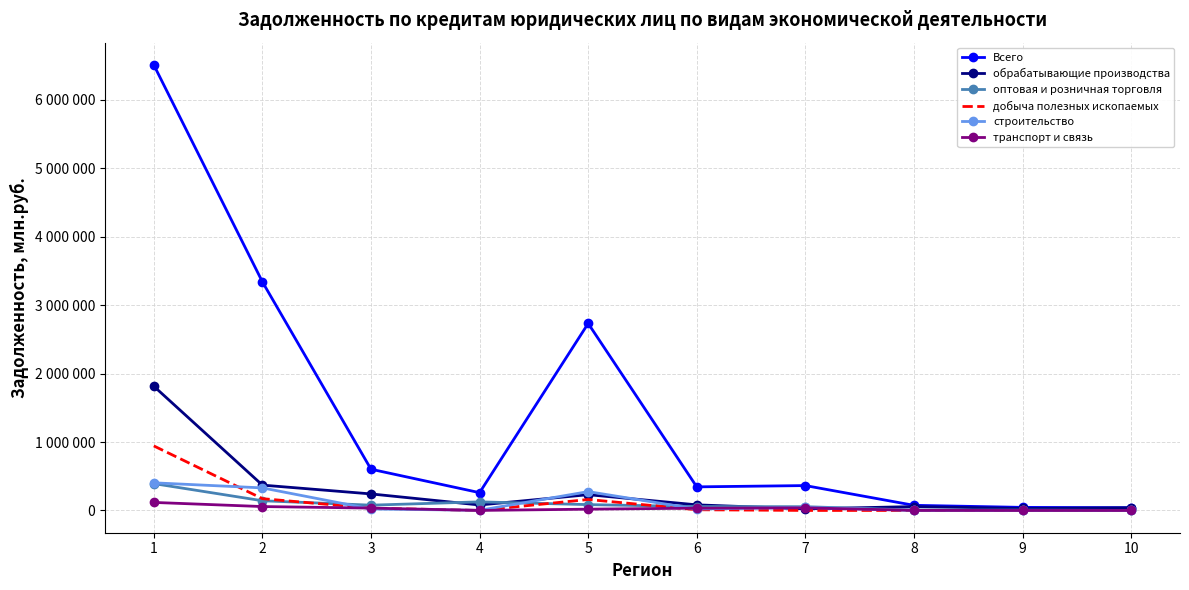

What are all the series names shown in the legend?

Всего, обрабатывающие производства, оптовая и розничная торговля, добыча полезных ископаемых, строительство, транспорт и связь